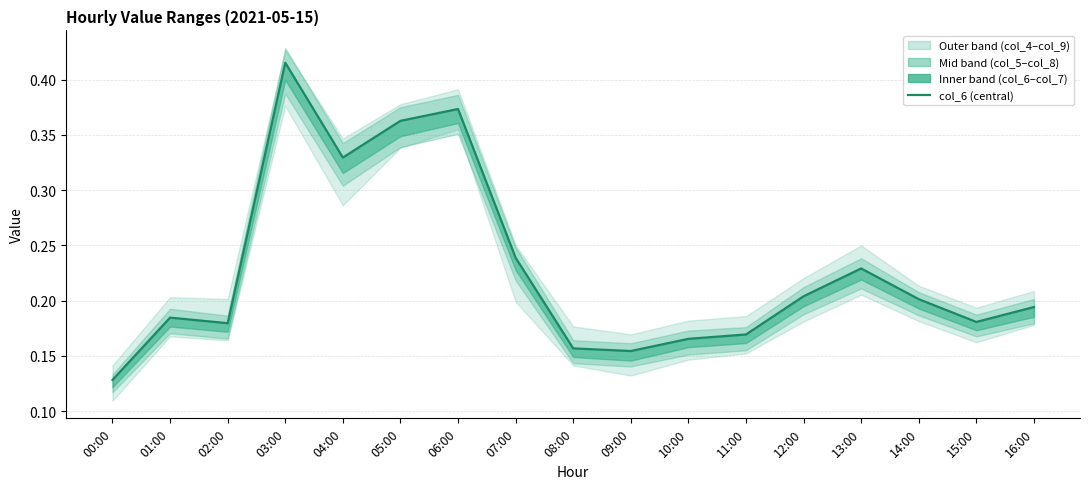

Where is the data nearest to the value 0?

00:00